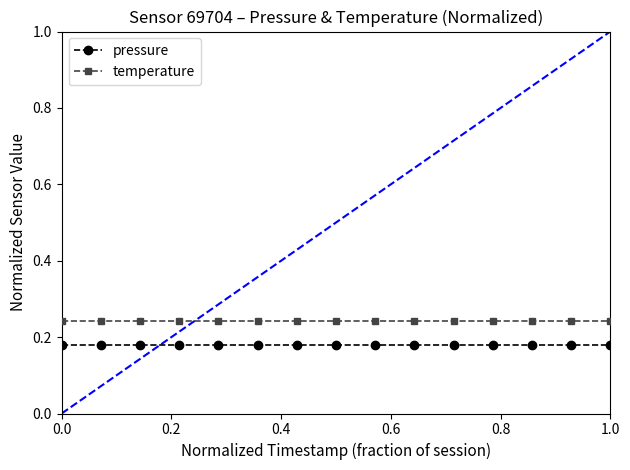

True or false: temperature and pressure cross at least once.

False